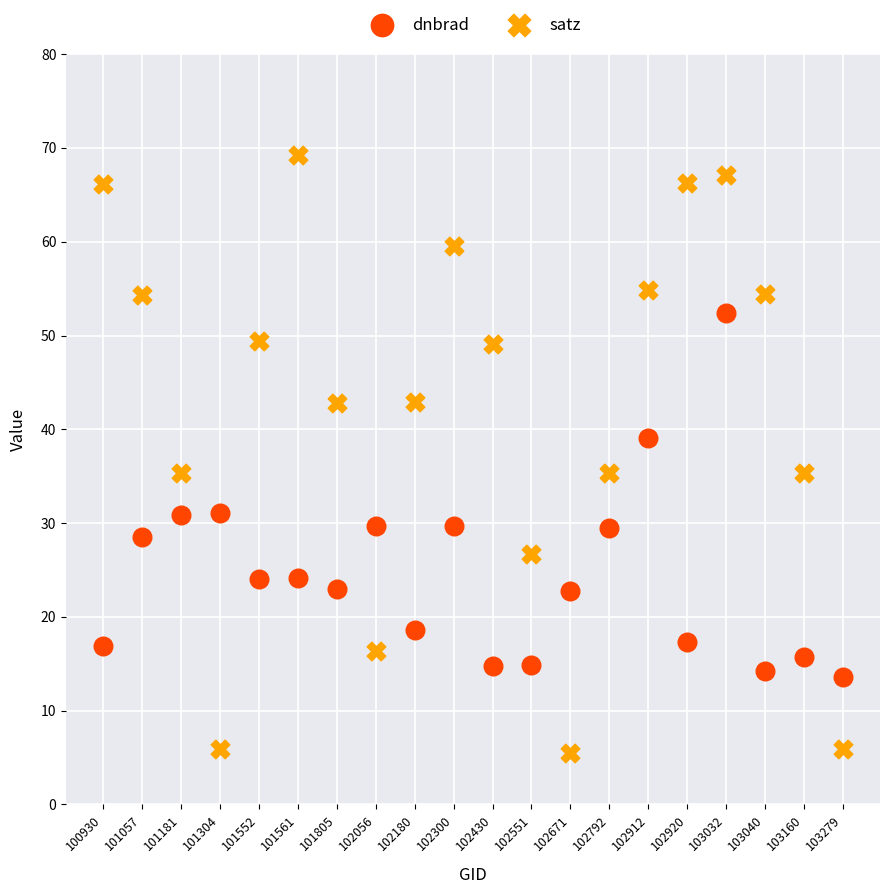

Which series has the widest spread of Y values?

satz